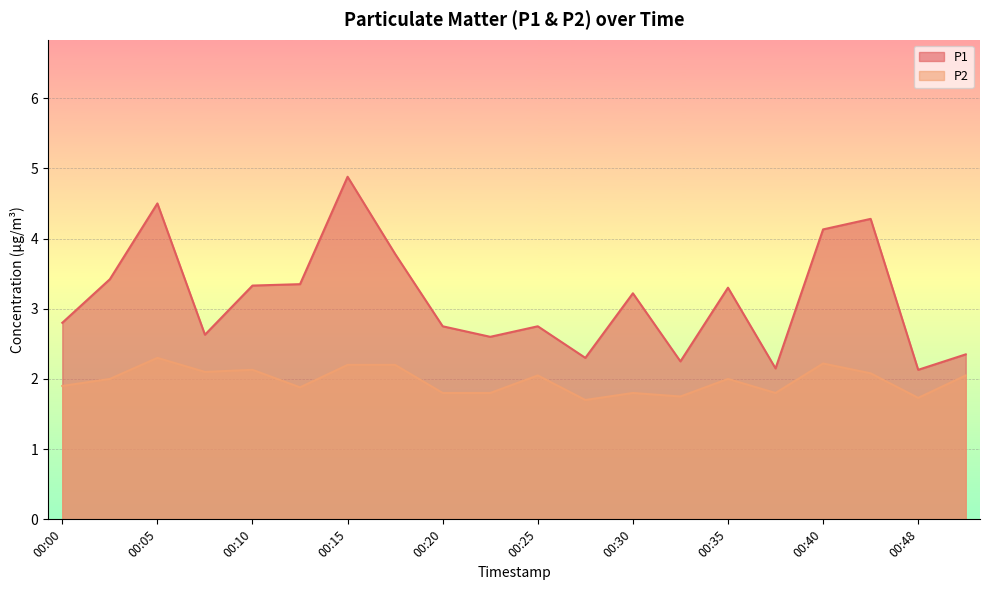

The P2 series shows 2.6 at 00:37. True or false?

False